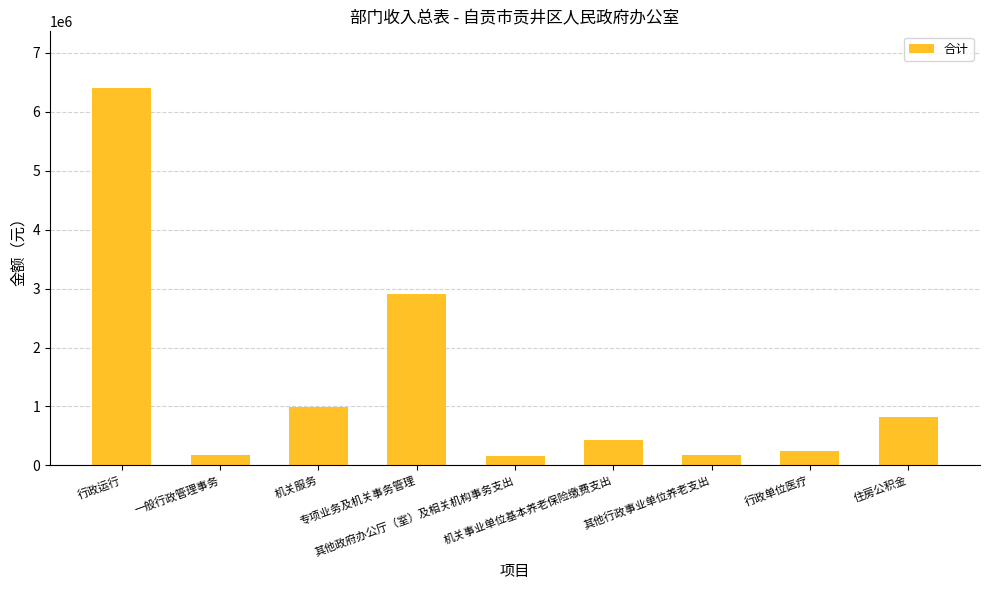

True or false: the data shows 168140.0 at 其他行政事业单位养老支出.

True